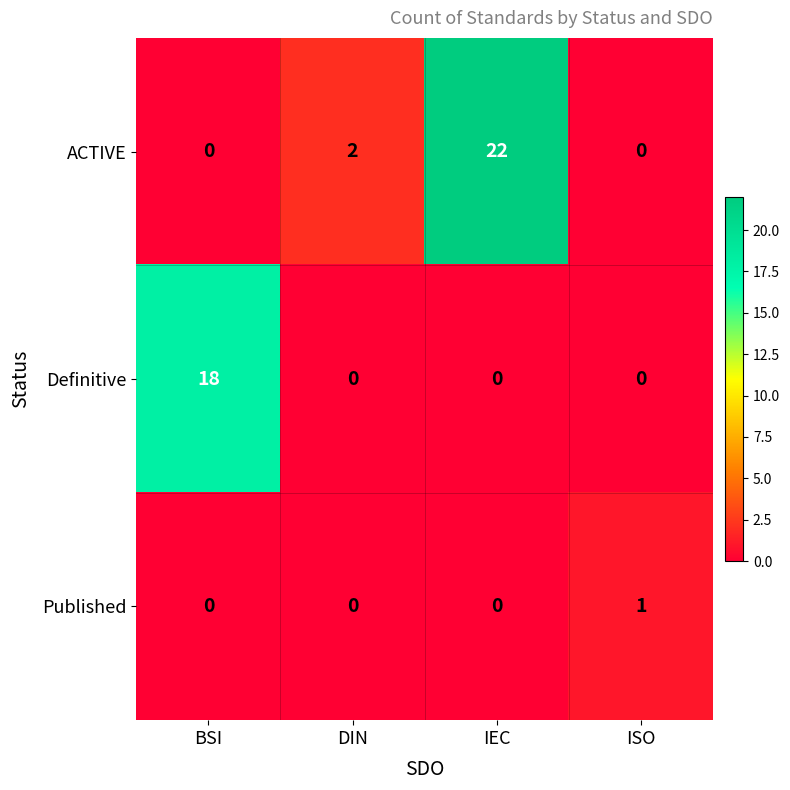

The value of Published at DIN is 0. True or false?

True